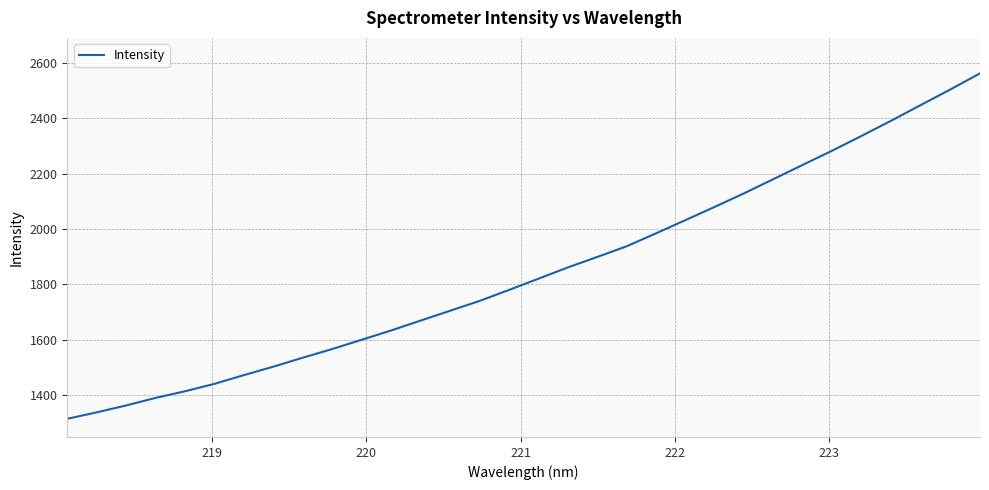

What is the maximum value shown in the chart?

2561.9